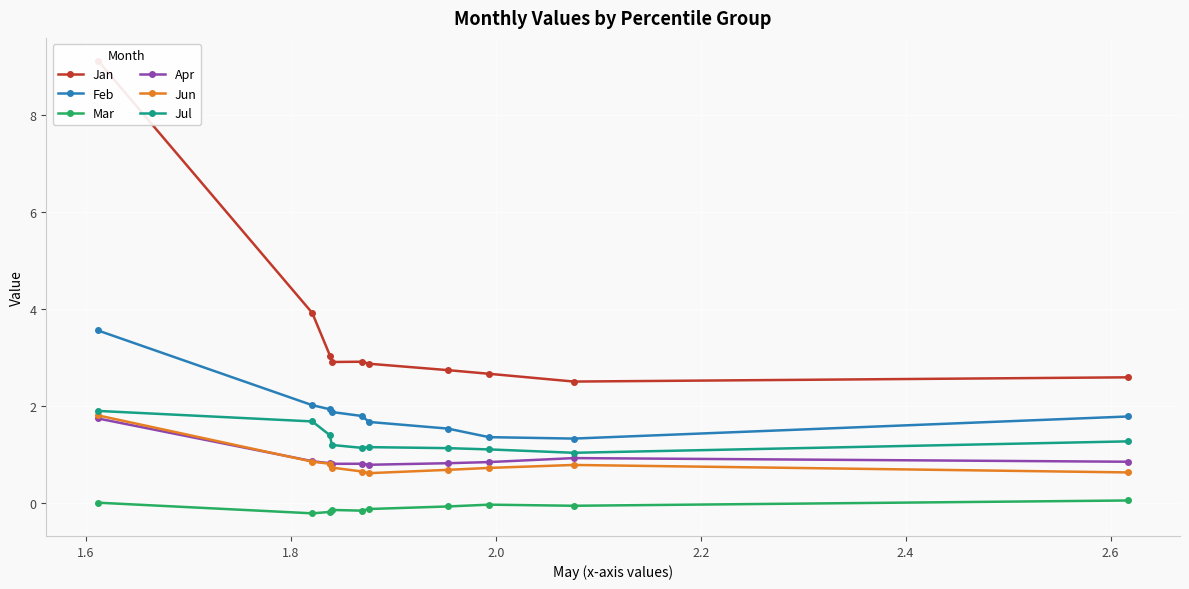

What is the sum of all Jul values?

12.9